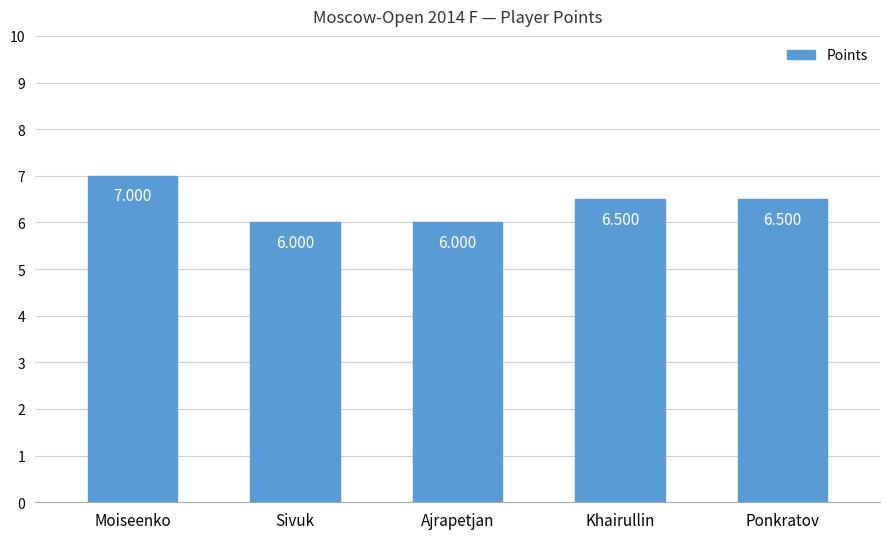

Read the value at Ajrapetjan.

6.0